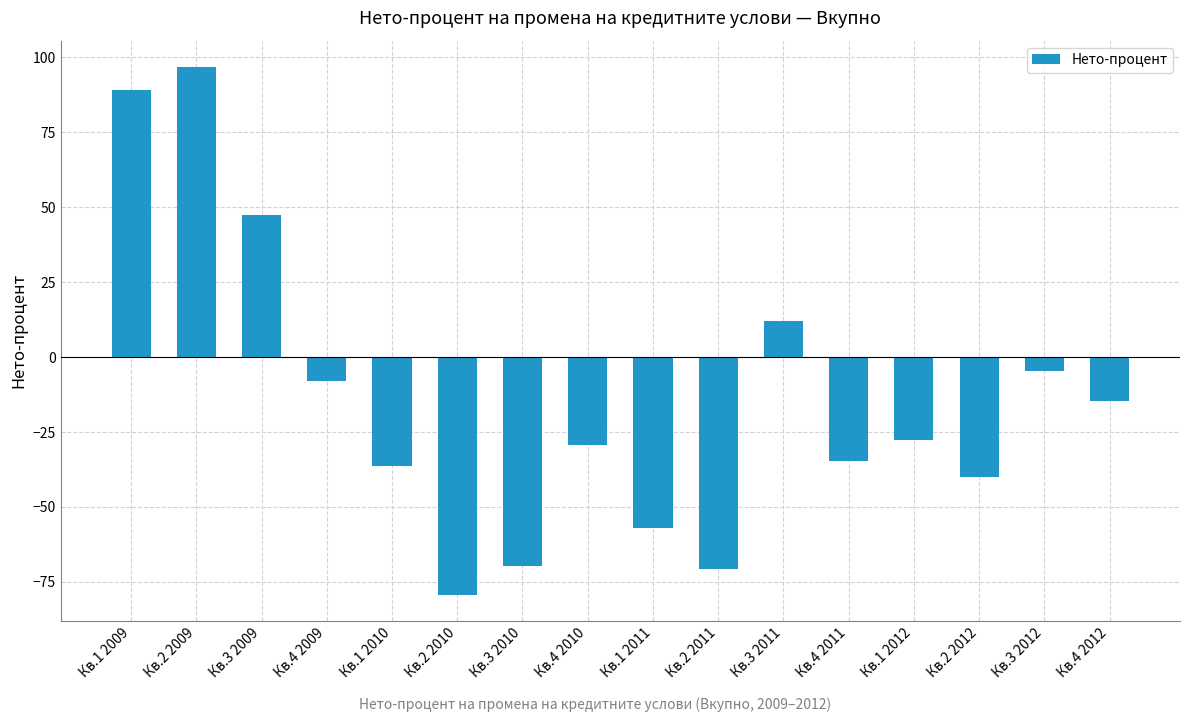

What is the smallest value displayed?

-79.2